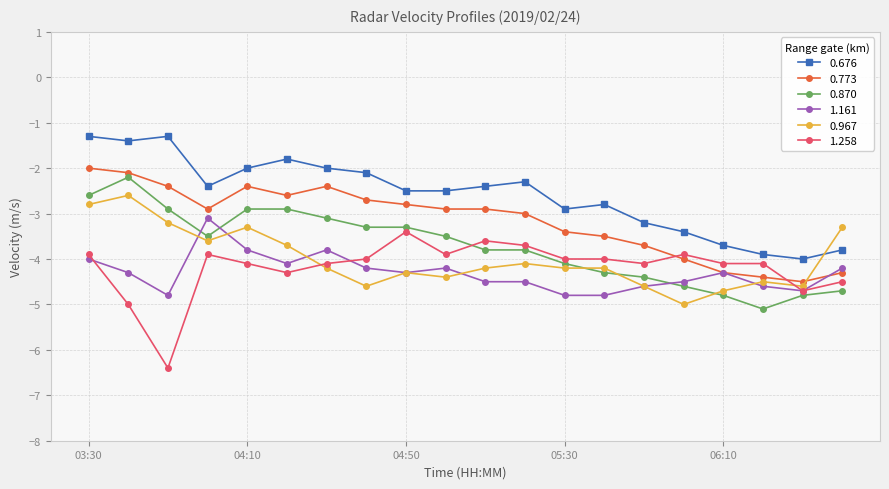

What is the highest value of the 1.258 series?

-3.4